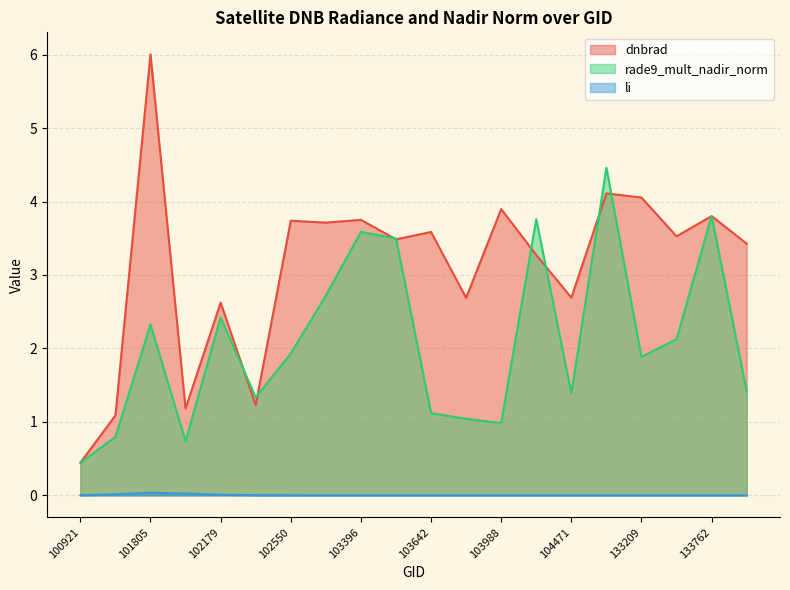

What is the spread (max minus min) of values at 103278?

3.7